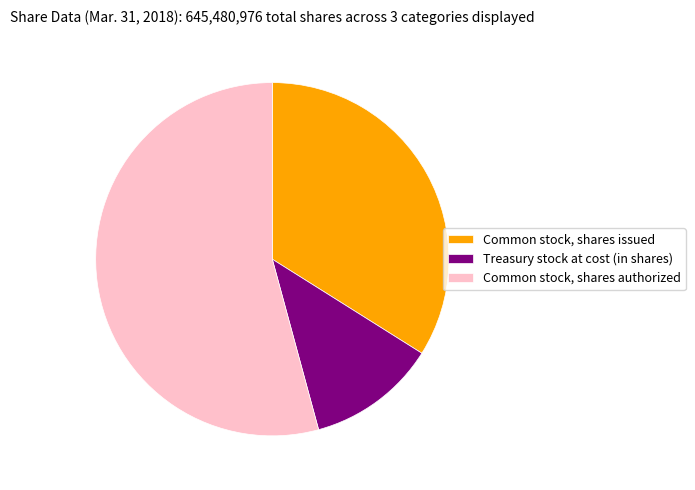

What is the largest slice in the pie chart?

Common stock, shares authorized